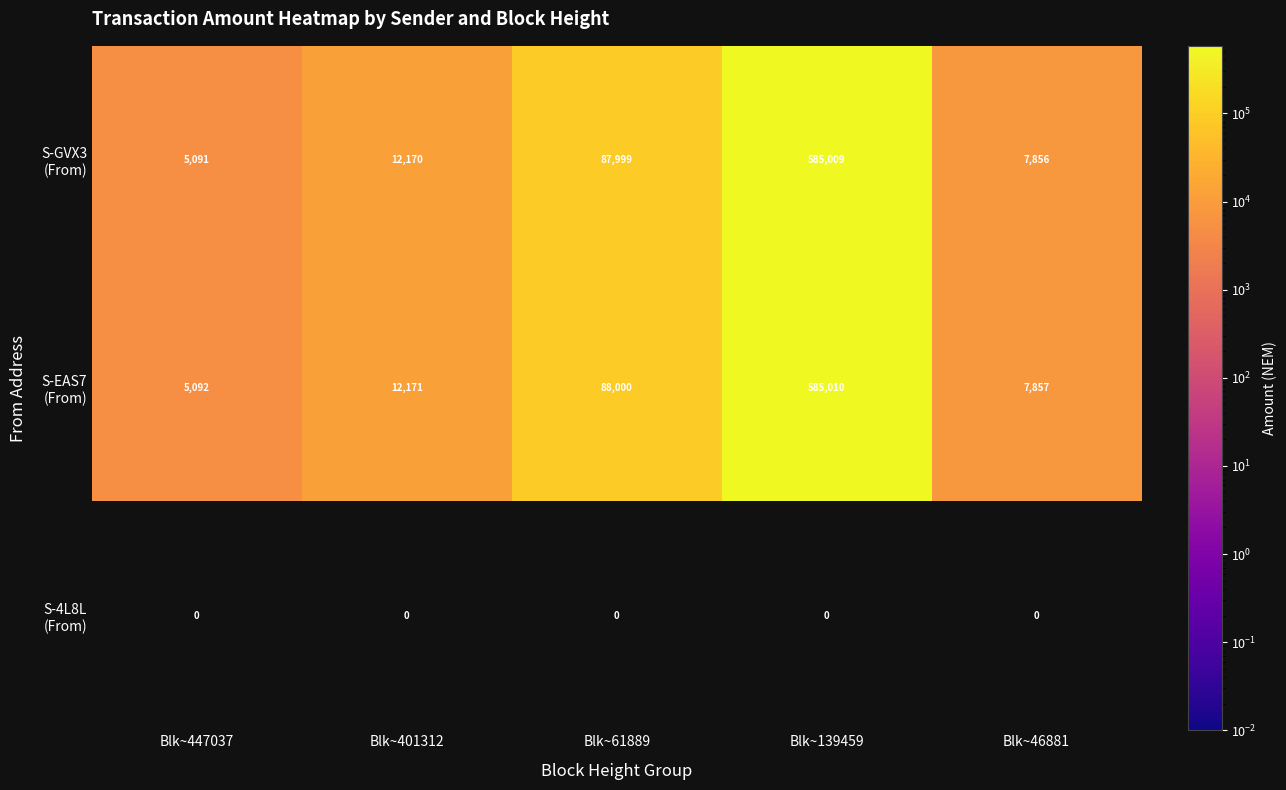

True or false: S-GVX3 (From) has a value of 12255.4 at Blk~46881.

False